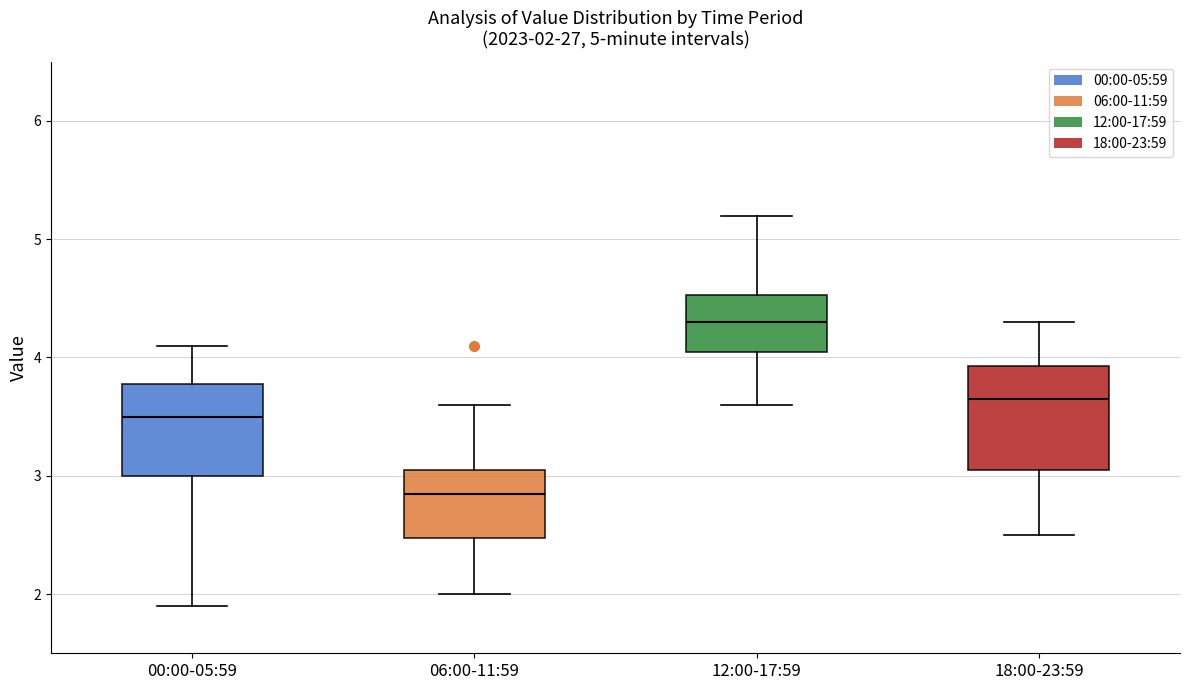

Which box has the lowest median line?

06:00-11:59